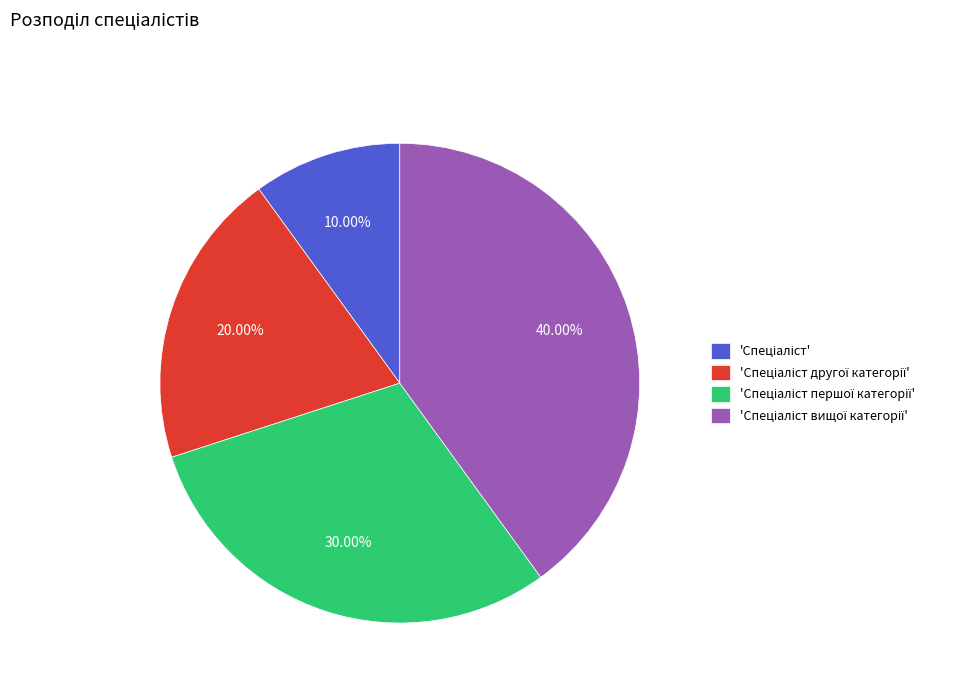

Is there a majority slice in this chart?

No